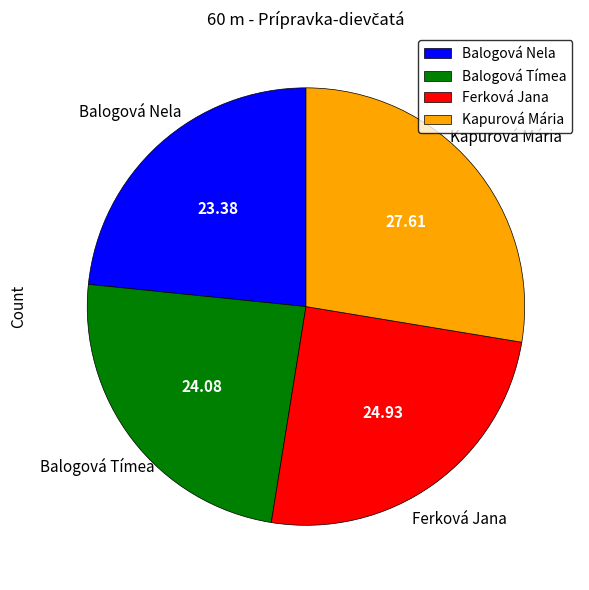

Is there any slice that represents more than half of the pie?

No